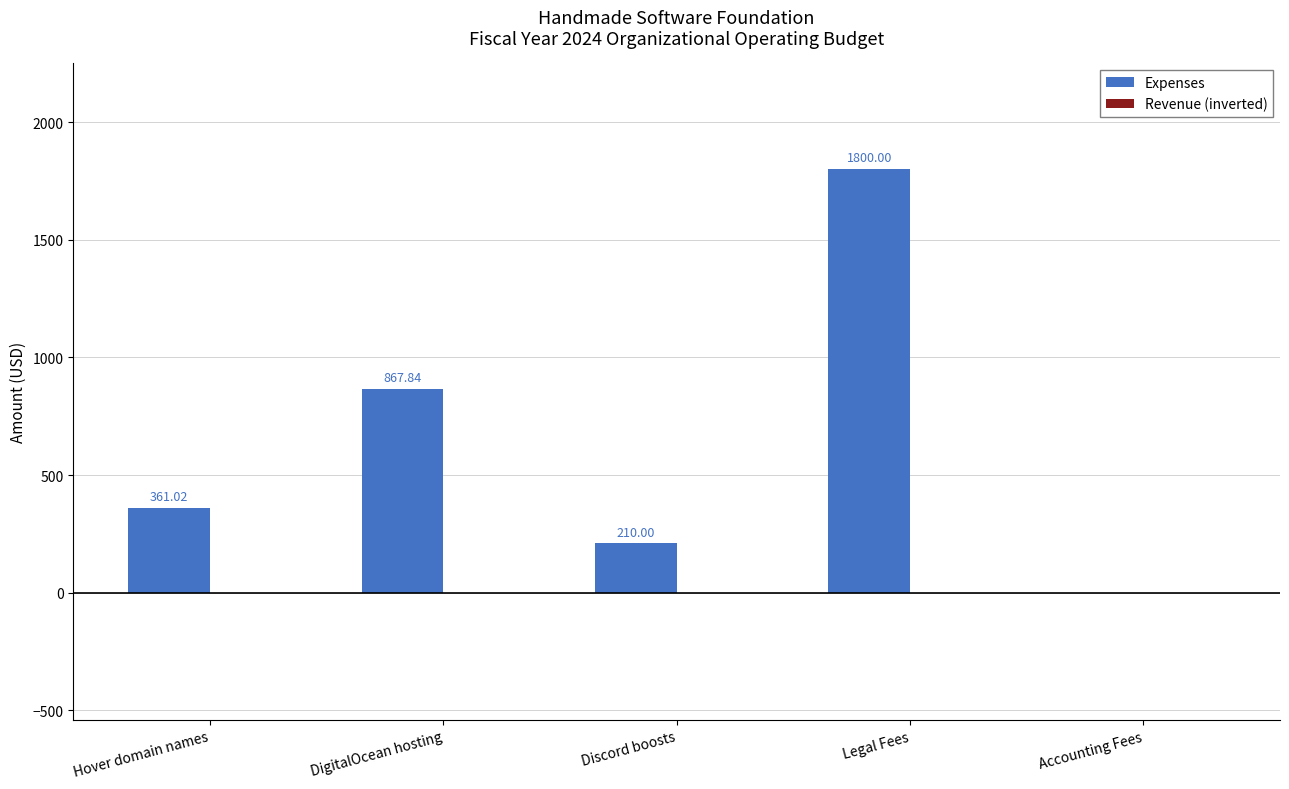

Where is the data nearest to the value 900?

DigitalOcean hosting